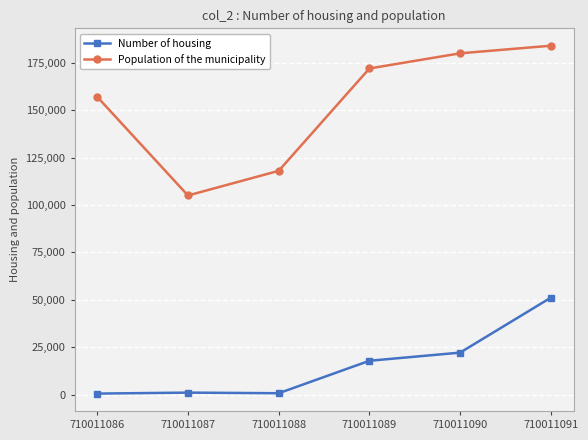

Which category has the highest value across all series?

710011091